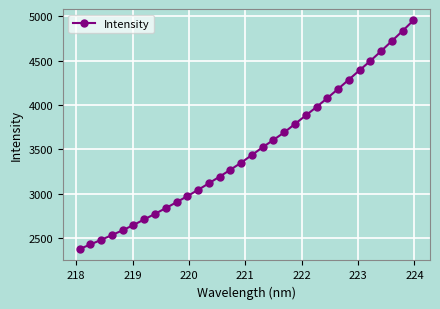

What is the value of the 32nd point from the left?

4951.7